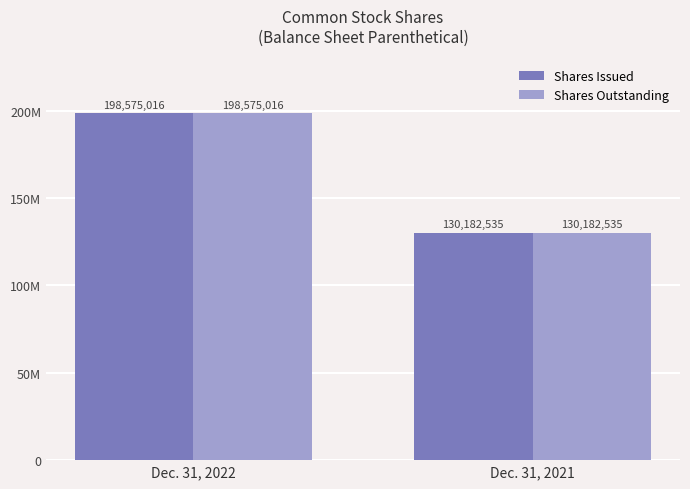

Which series changed the most between Dec. 31, 2022 and Dec. 31, 2021?

Shares Issued